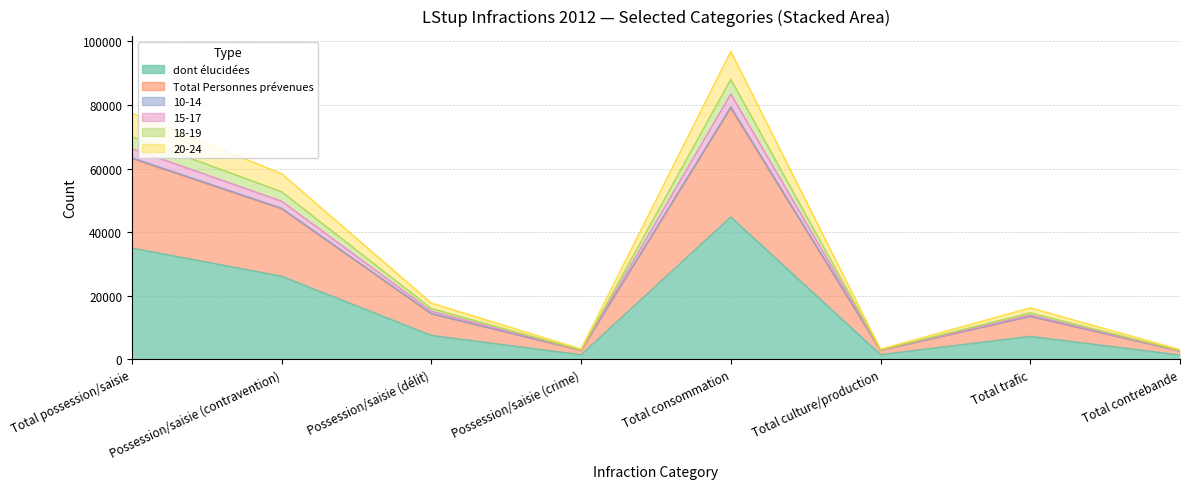

At which category does 15-17 reach its first local peak?

Total consommation